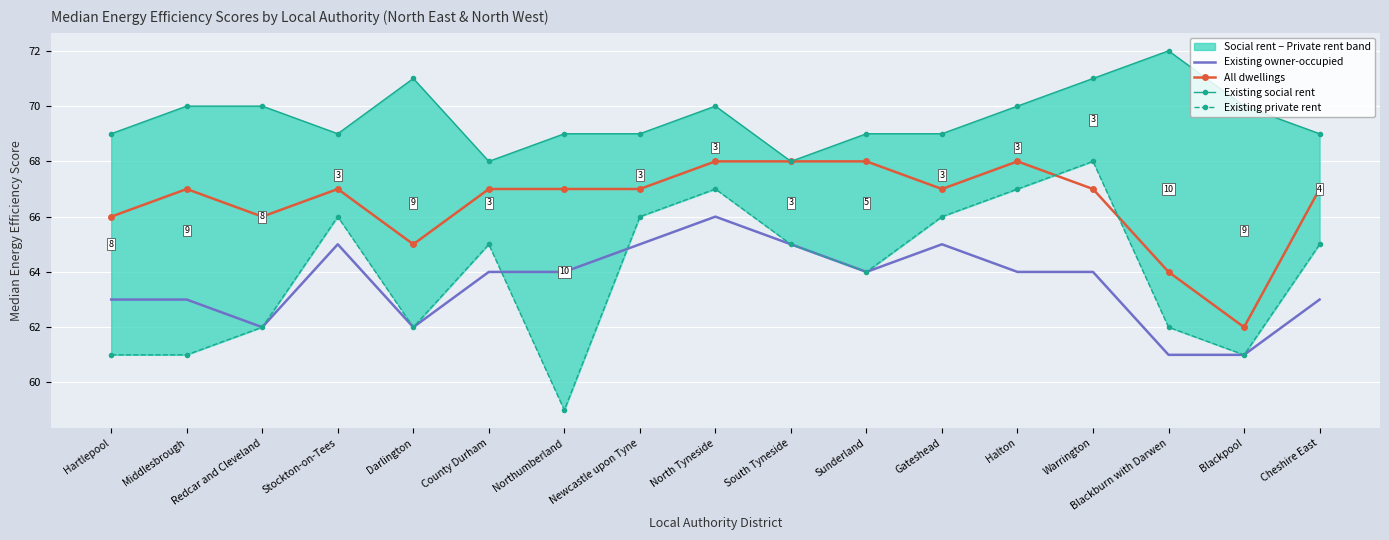

True or false: All dwellings and Existing social rent cross at least once.

False